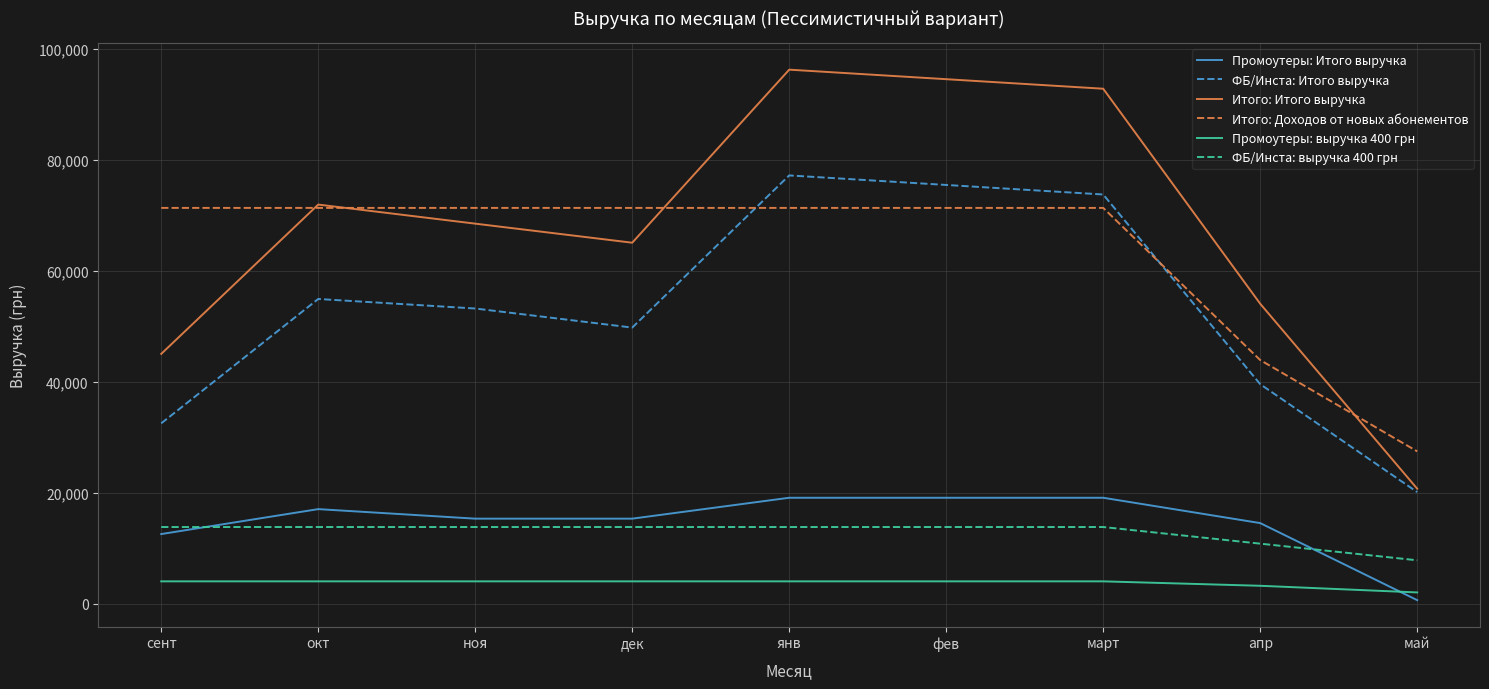

How many categories are shown in the chart?

9